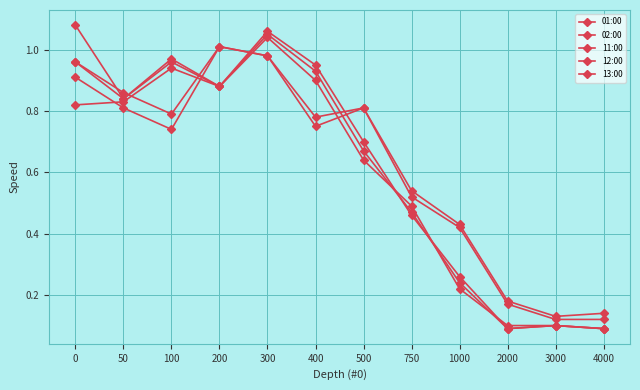

True or false: 12:00 has a value of 0.1 at 1000.

False